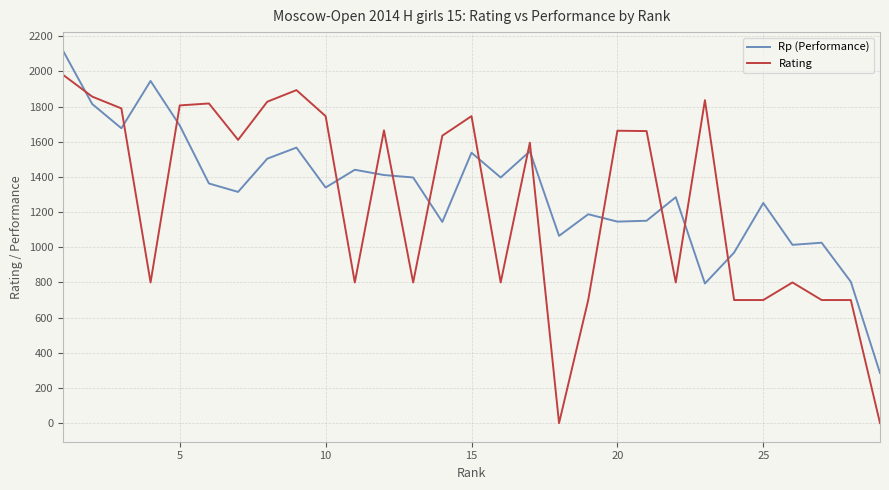

Does the chart have visible grid lines?

Yes